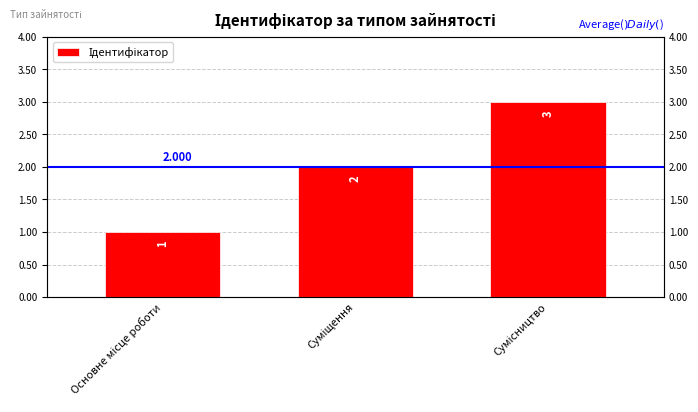

What is the change in value from Суміщення to Сумісництво?

+1